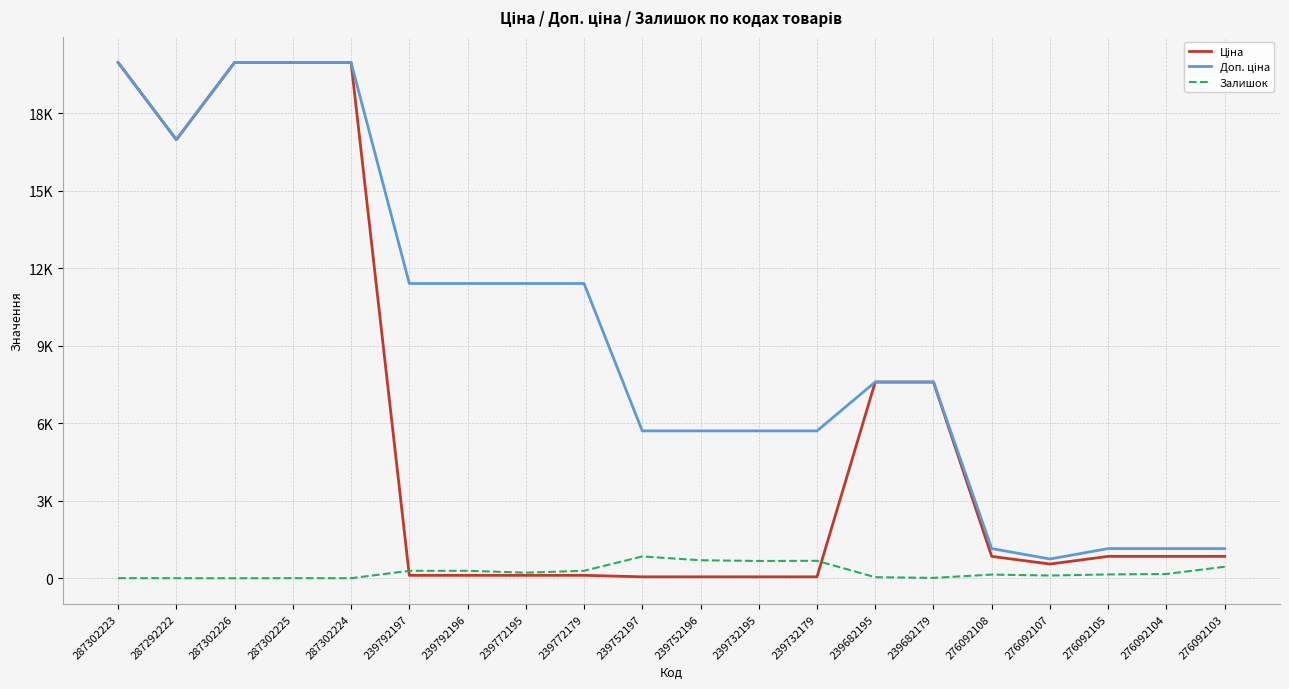

Does the chart display data point markers on the line(s)?

No